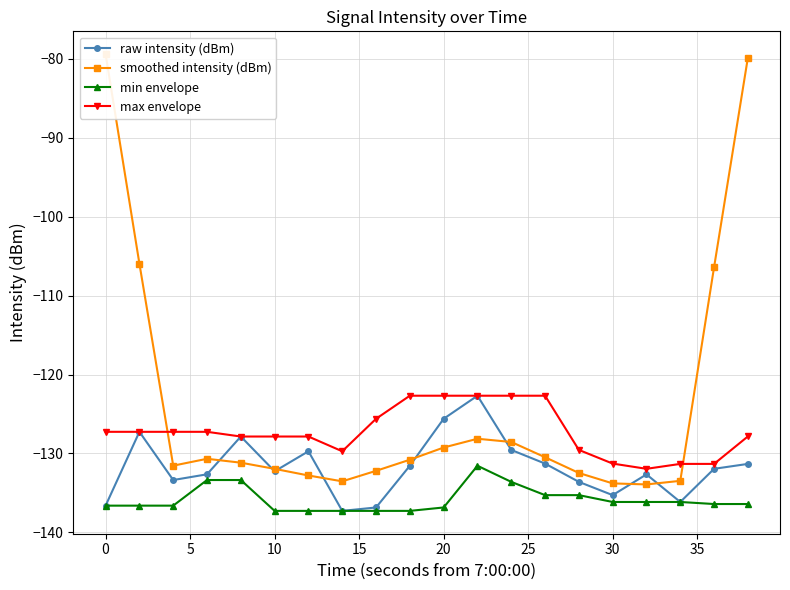

In max envelope, how many points are lower than both neighbors (excluding endpoints)?

2